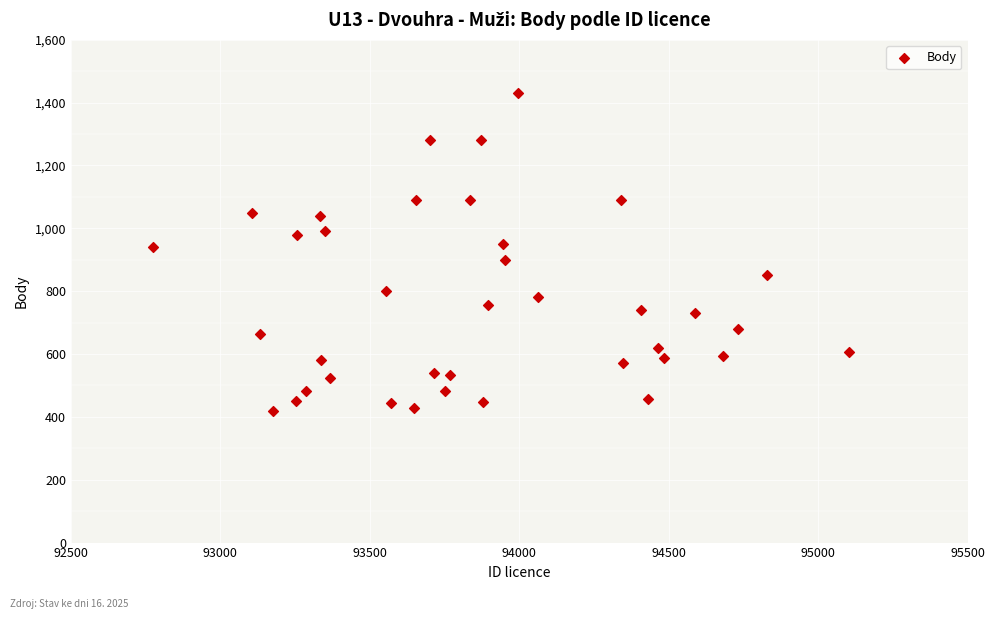

What is the range of X values (max minus min)?

2328